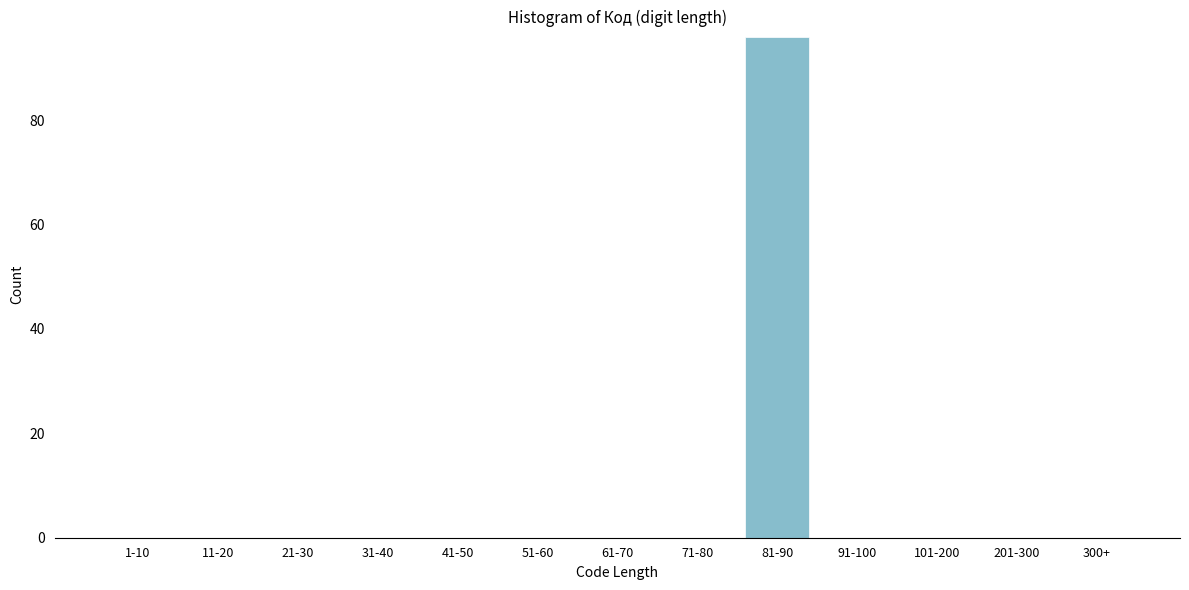

Reading left to right, what are all the values shown in this chart?

1-10=0	11-20=0	21-30=0	31-40=0	41-50=0	51-60=0	61-70=0	71-80=0	81-90=96	91-100=0	101-200=0	201-300=0	300+=0